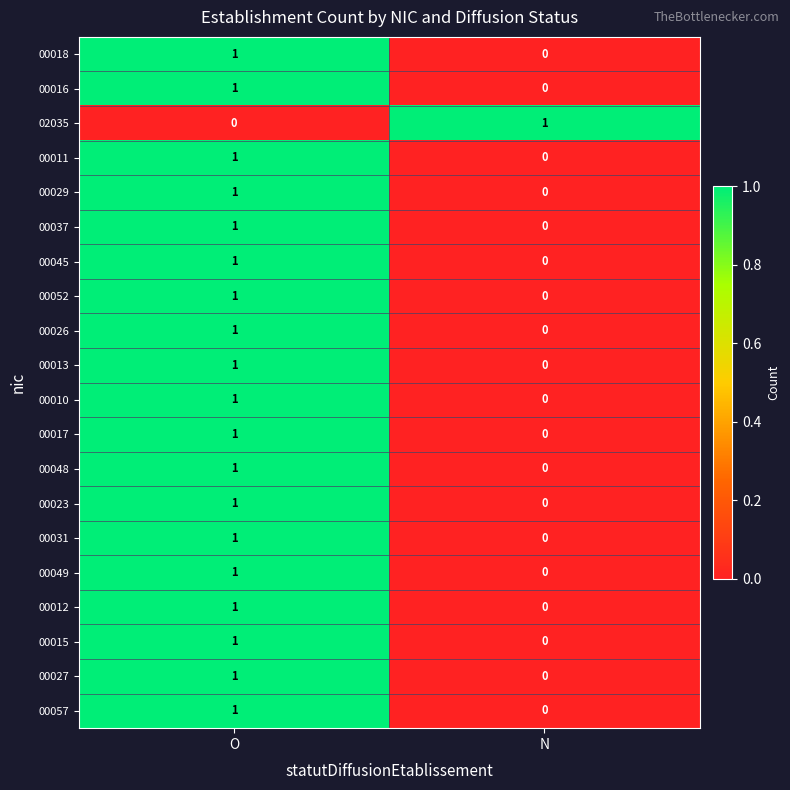

The value of 00015 at O is 1. True or false?

True